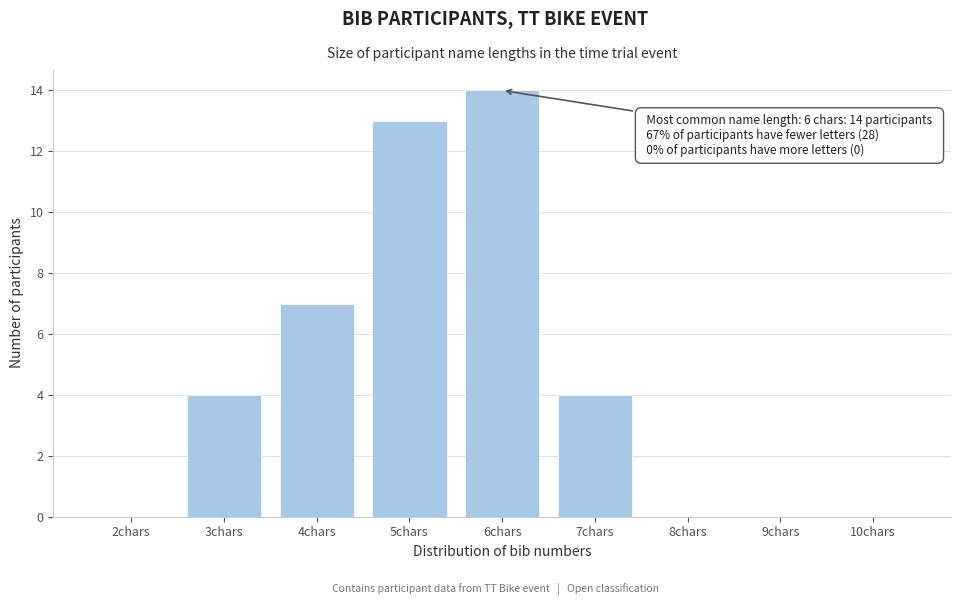

Reading left to right, transcribe all the data shown in this chart.

2chars=0	3chars=4	4chars=7	5chars=13	6chars=14	7chars=4	8chars=0	9chars=0	10chars=0